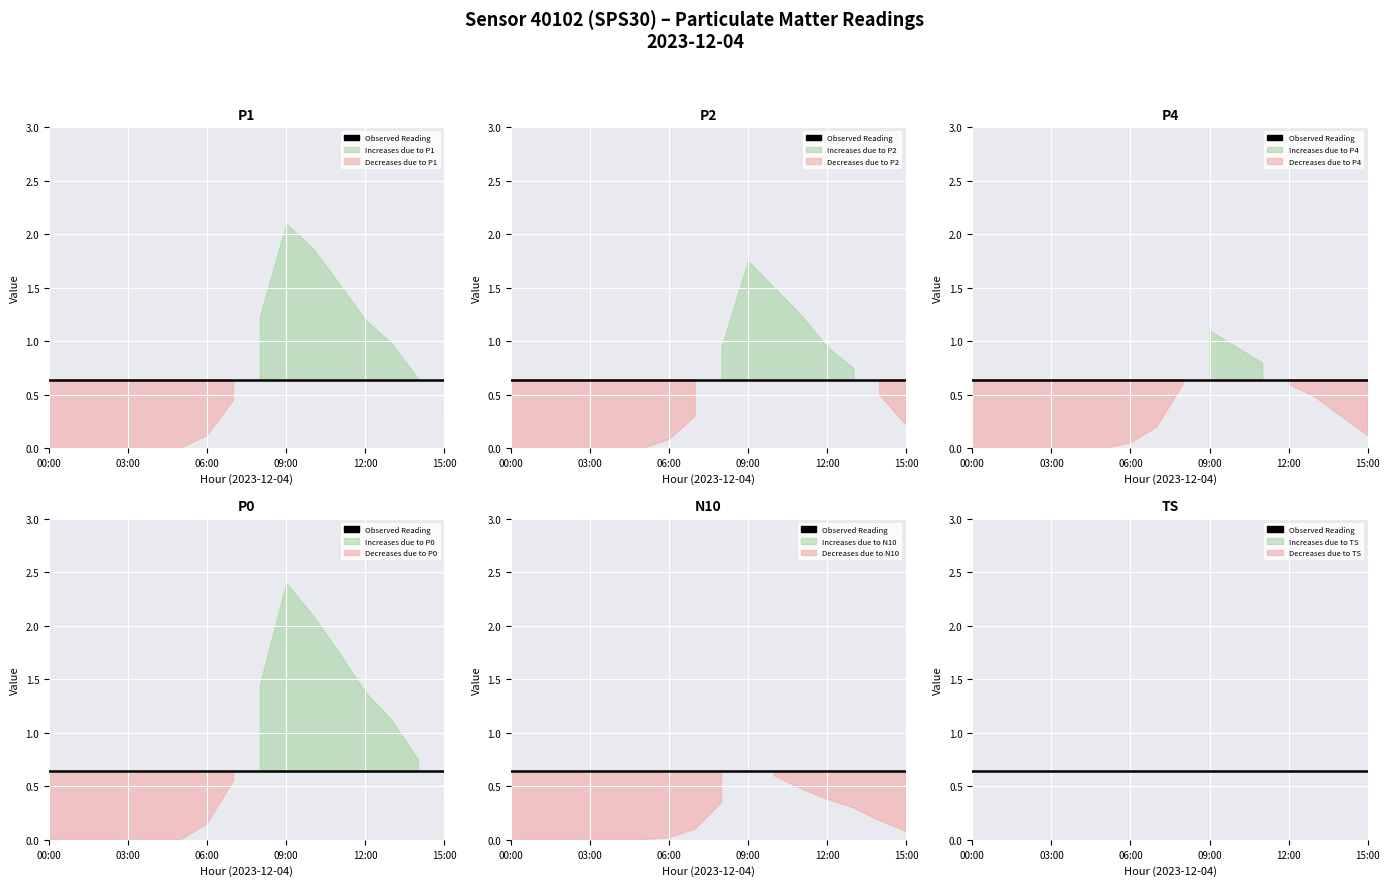

True or false: P0 and N10 intersect in this chart.

False